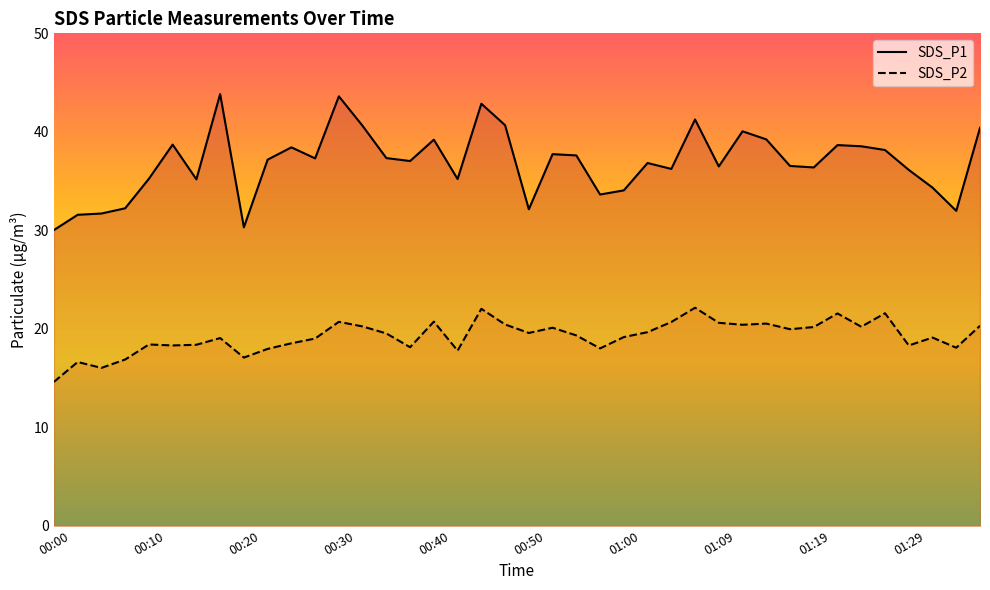

True or false: SDS_P2 and SDS_P1 intersect in this chart.

False